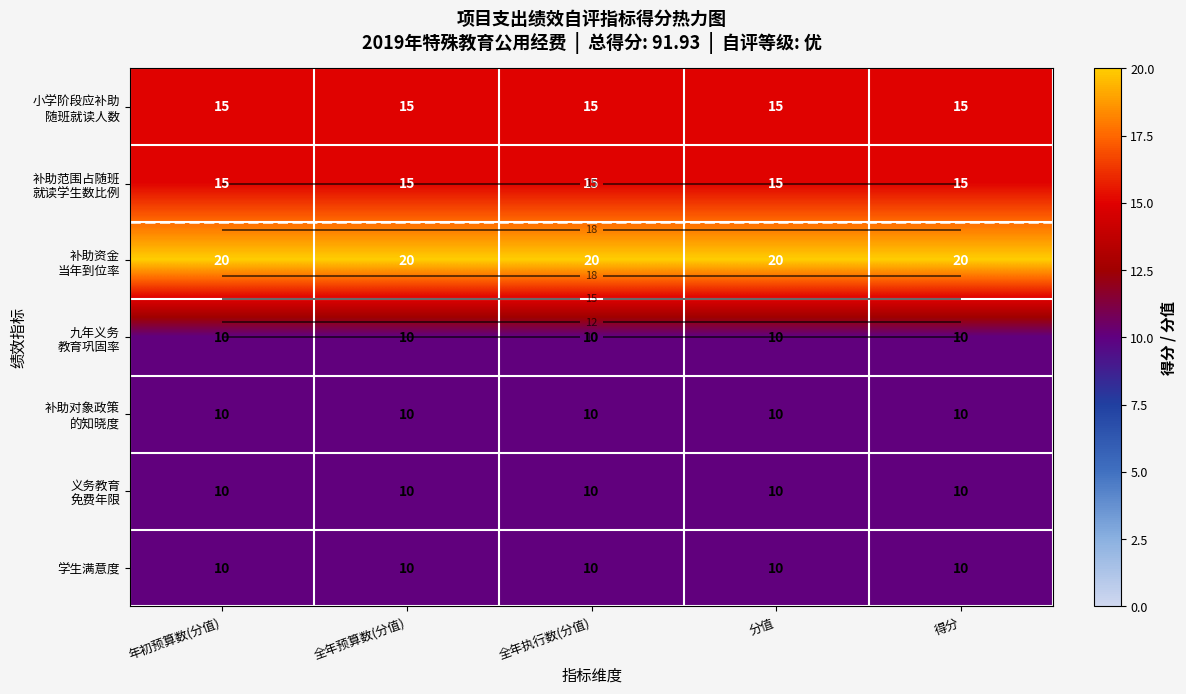

What is the difference between the highest and lowest values at 全年执行数(分值)?

10